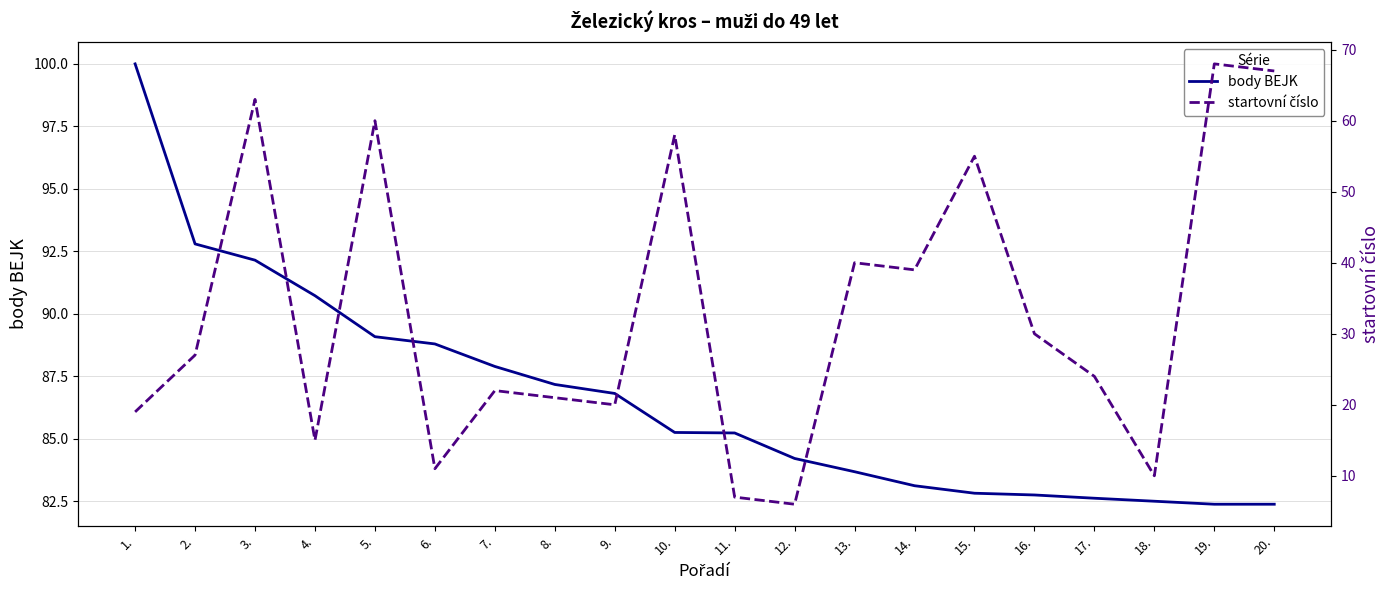

What is the sum of the startovní číslo values at 19. and 17.?

92.0